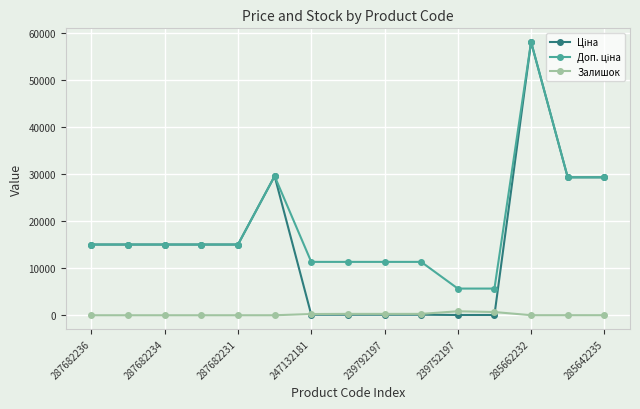

What is the difference between the second highest and second lowest values in the Залишок series?

683.0